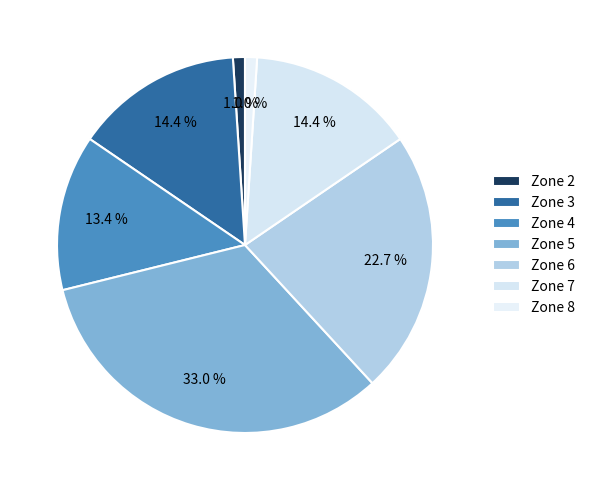

To the nearest percent, what is the combined percentage of Zone 8 and Zone 7?

15%